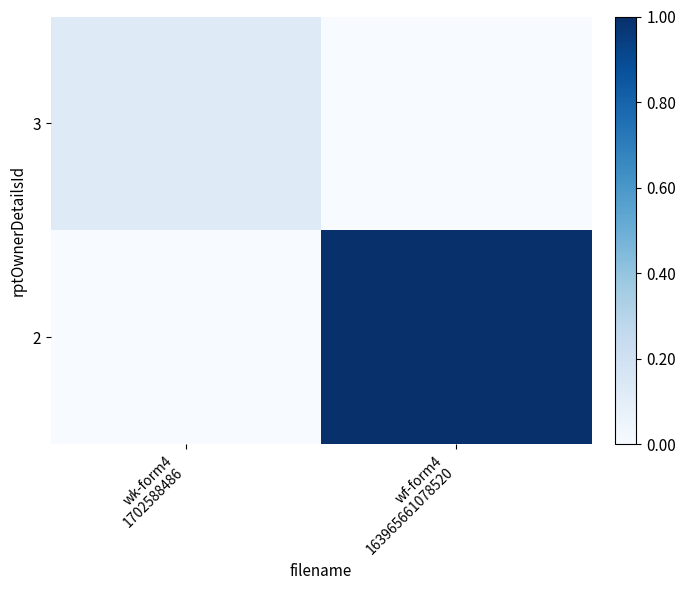

Reading right to left, extract all data points from this chart.

3: wf-form4
163965661078520=0.0	wk-form4
1702588486=0.1
2: wf-form4
163965661078520=1.0	wk-form4
1702588486=0.0